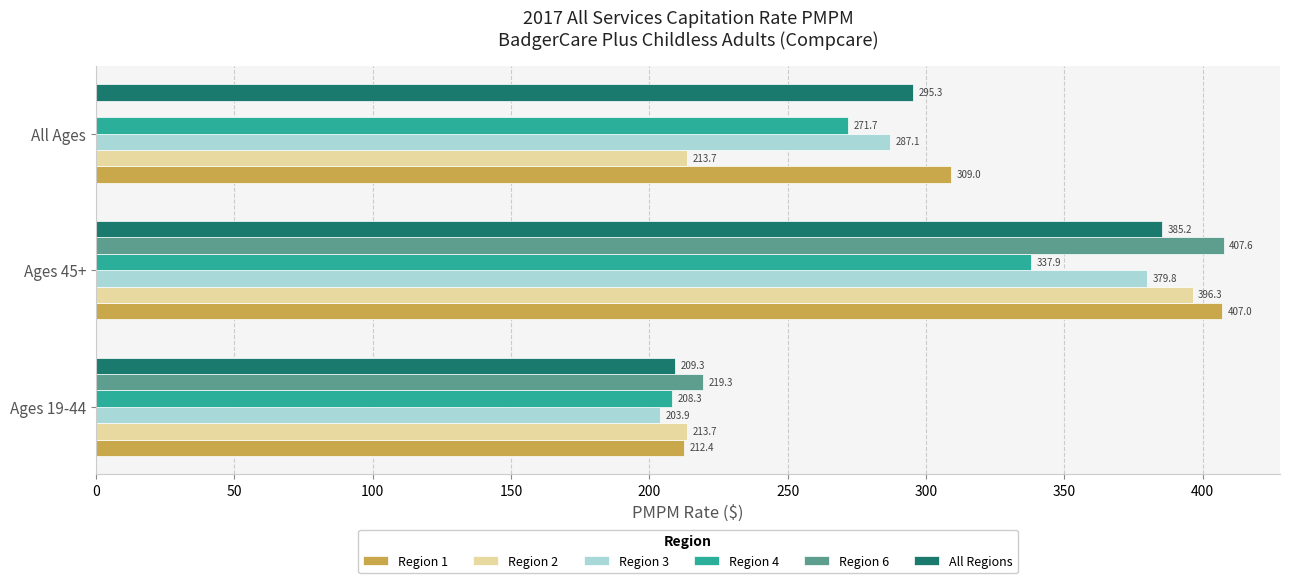

At which label is Region 6 closest to 203?

Ages 19-44